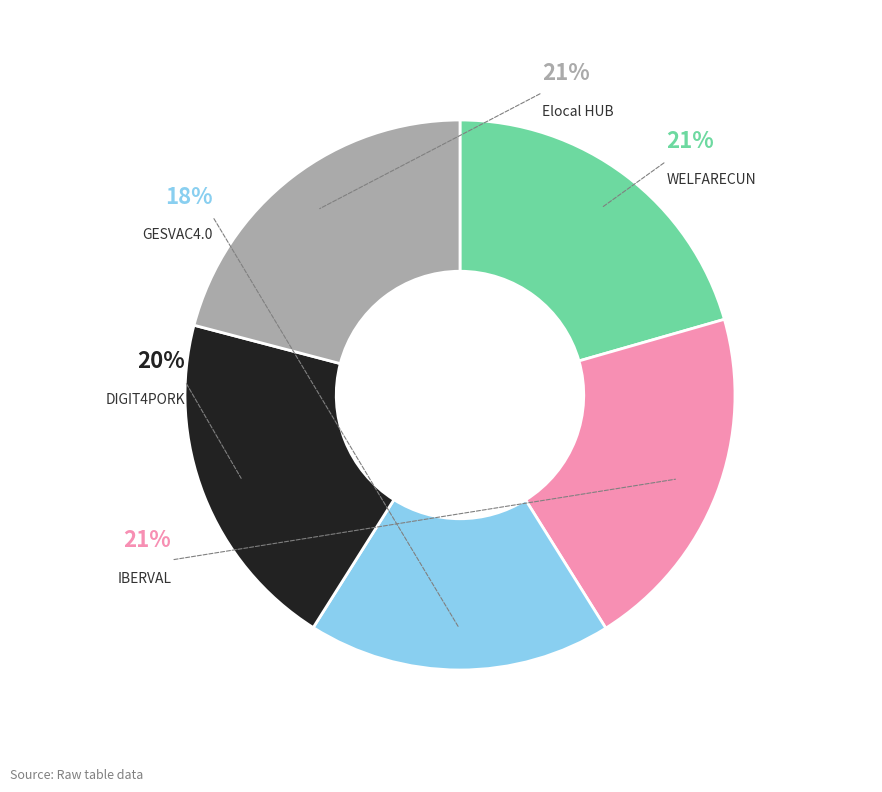

Is GESVAC4.0 the majority of the pie?

No